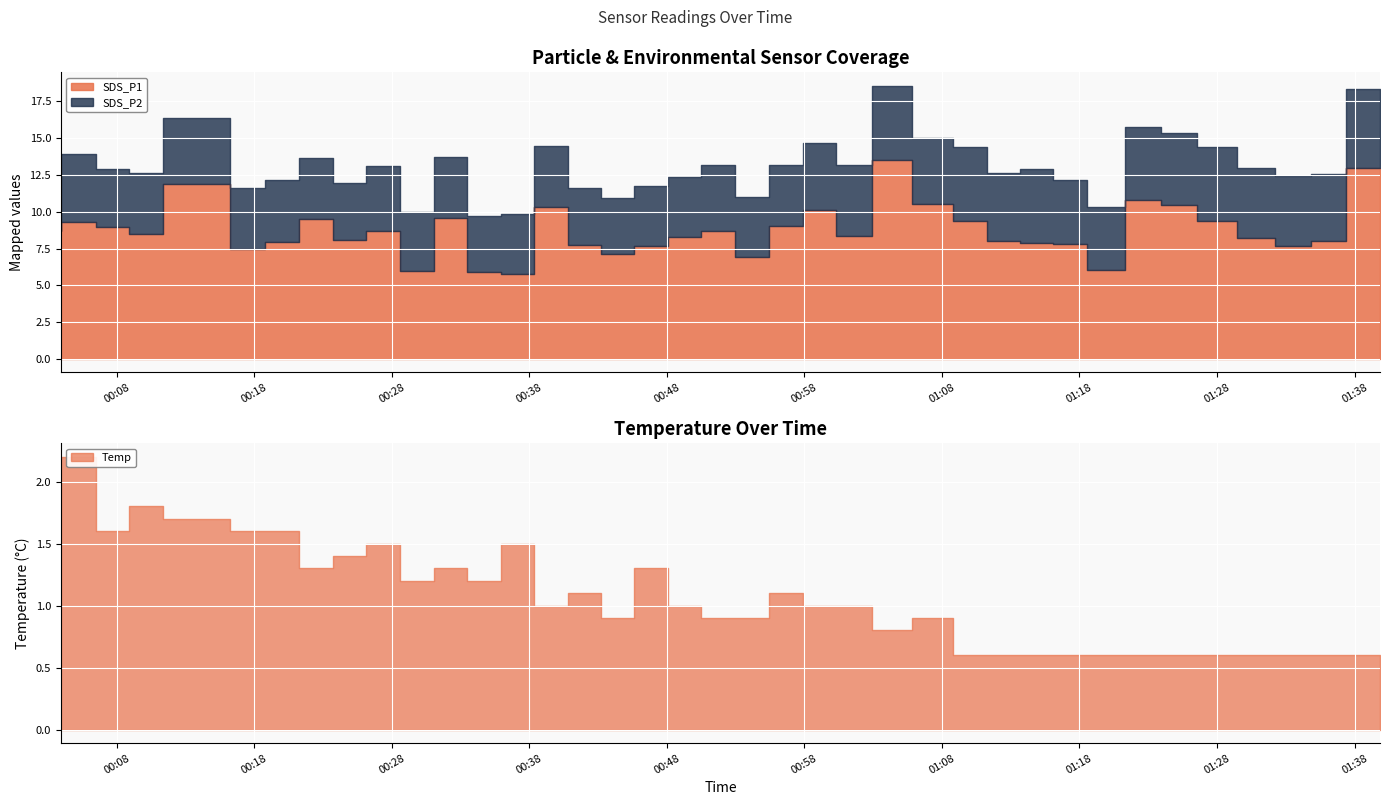

Is the value of SDS_P2 at 2023/04/05 01:26:32 greater than the value of Temp at 2023/04/05 01:37:24?

Yes